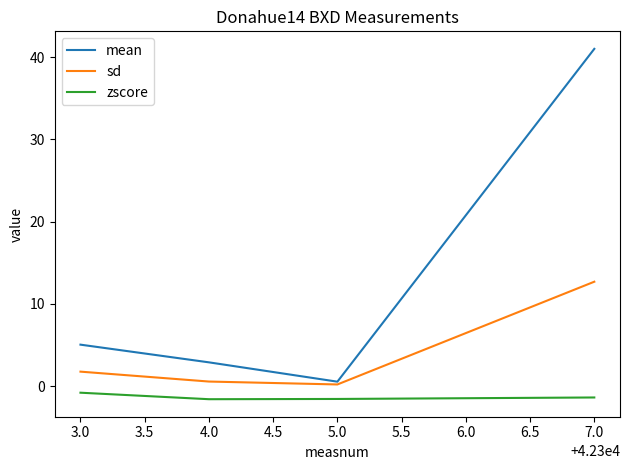

True or false: mean has more than 0 interior local peaks.

False